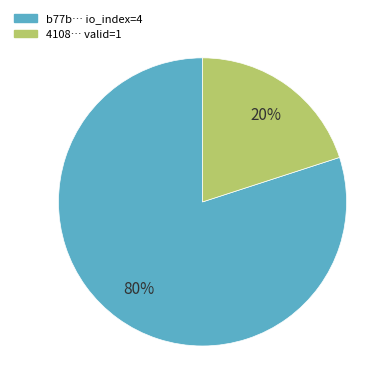

To the nearest percent, what is the difference between the largest and smallest slice percentages?

60%